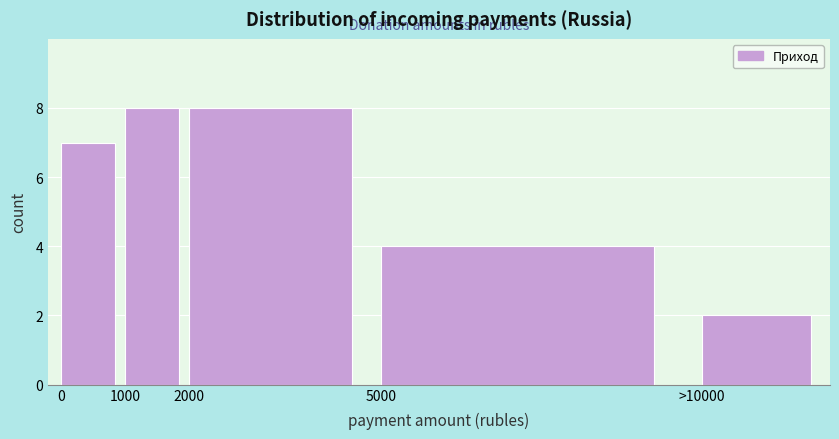

Reading right to left, list all the values displayed in this chart.

2	4	8	8	7